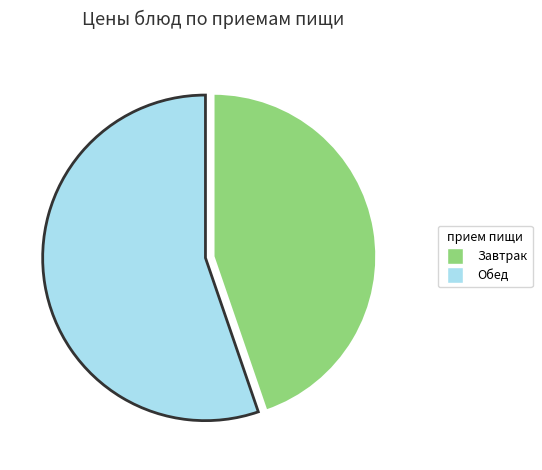

Is there a majority slice in this chart?

Yes